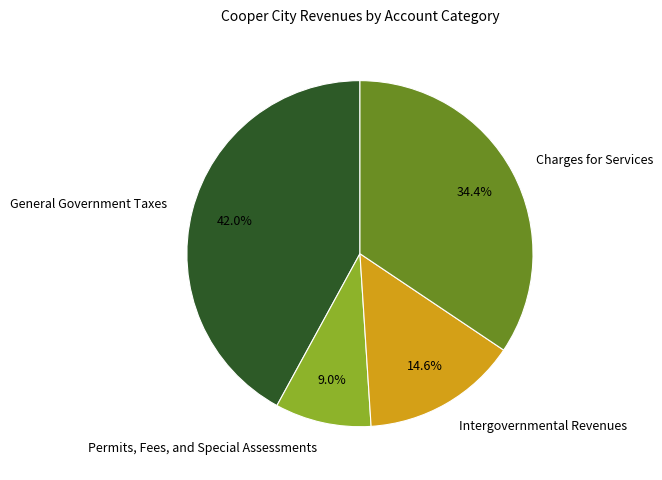

Which category has the smallest portion of the pie?

Permits, Fees, and Special Assessments